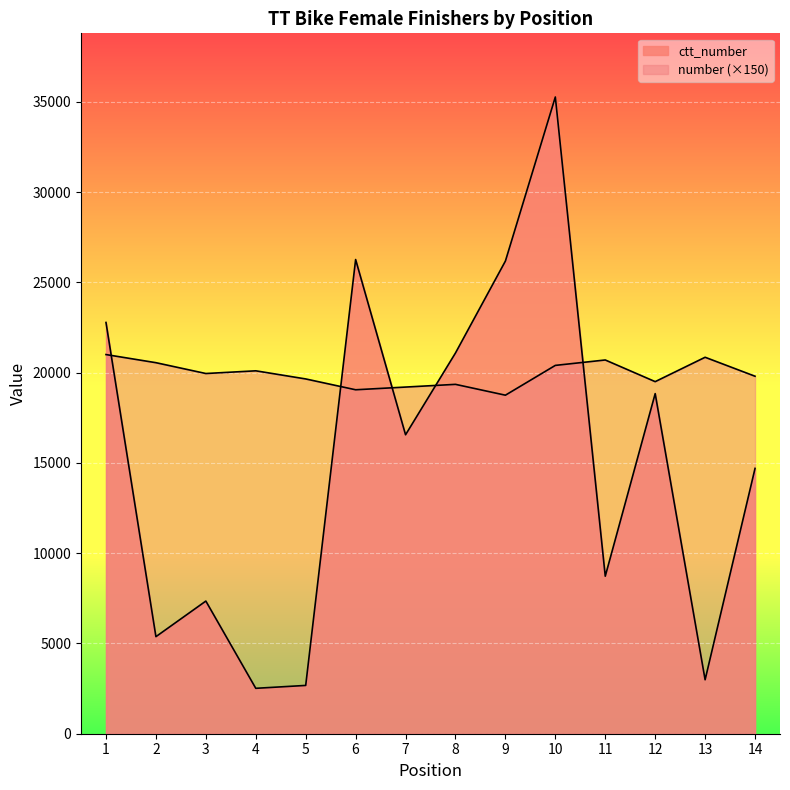

At which category does ctt_number reach its first local peak?

3